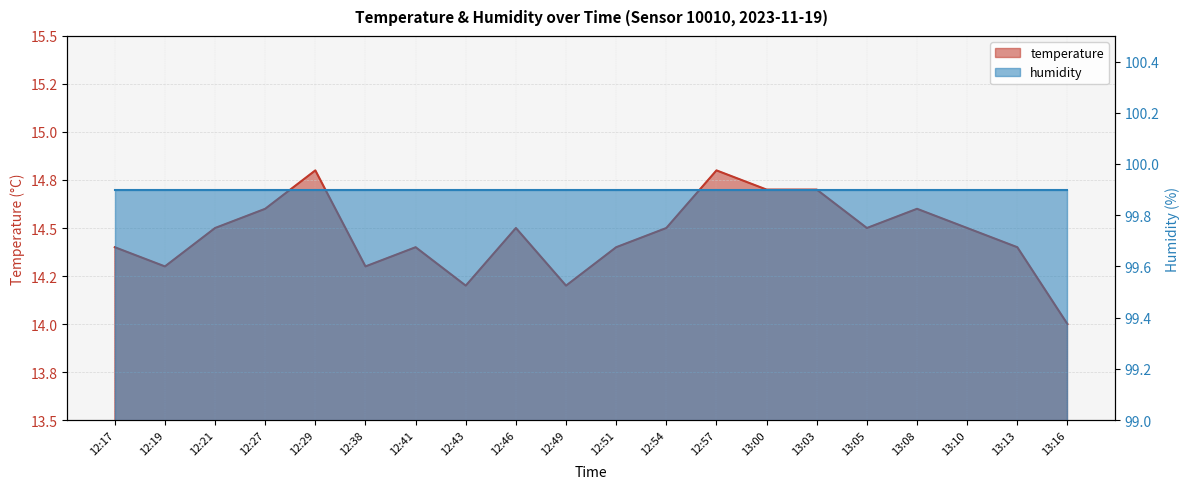

How many interior local valleys (lower than both neighbors) does the data have?

5